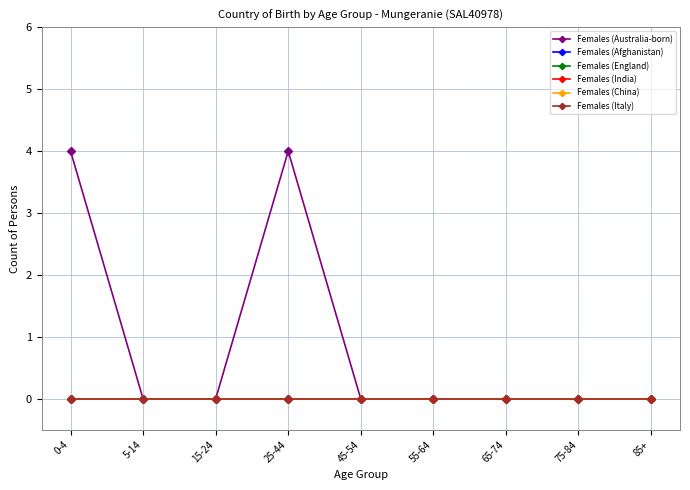

Rank the series at 85+ from highest to lowest value.

Females (Australia-born), Females (Afghanistan), Females (England), Females (India), Females (China), Females (Italy)